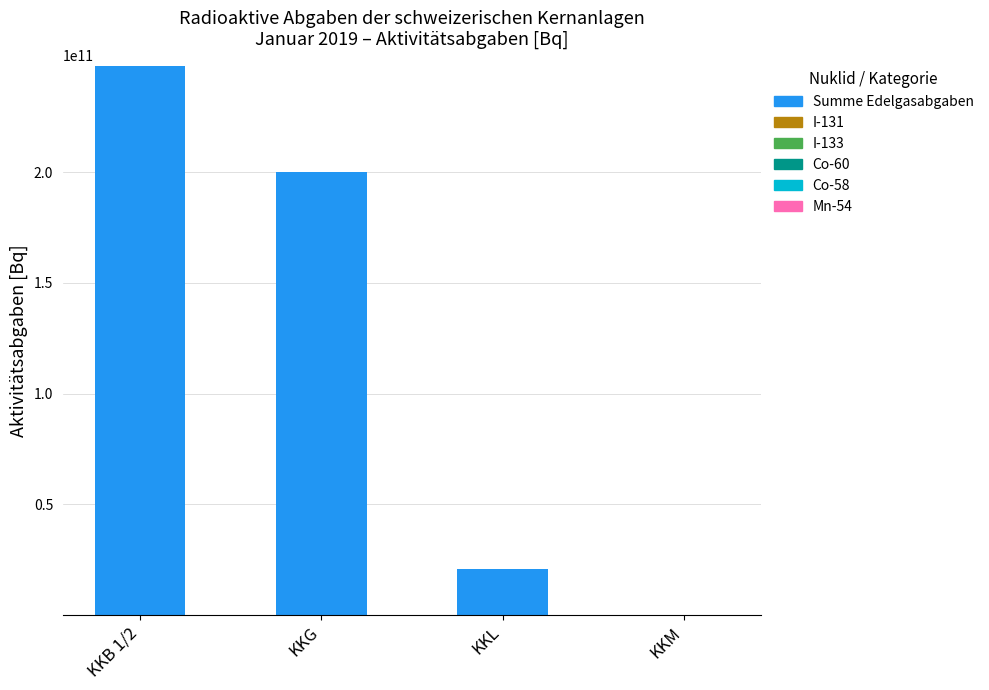

How many series are shown in this chart?

6